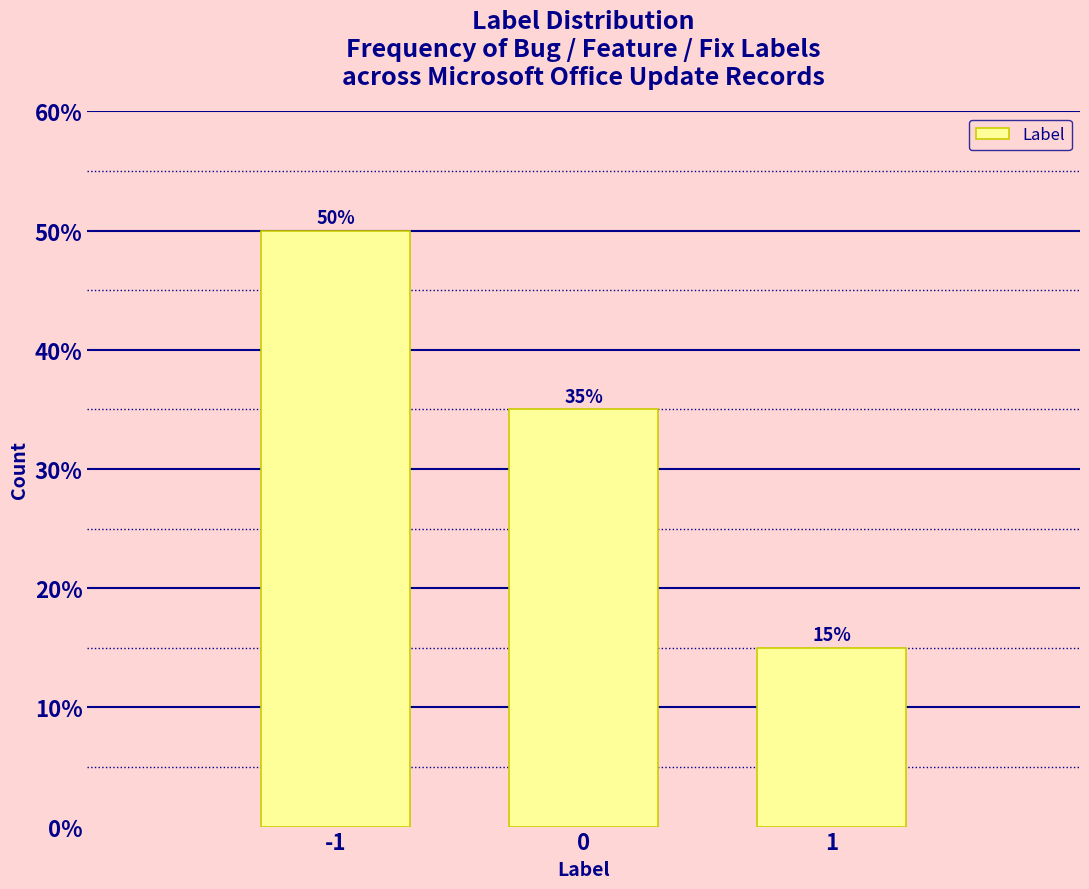

Reading left to right, transcribe this chart: for each bar, give the range it covers on the x-axis and its height.

-1.5 to -0.5: 50
-0.5 to 0.5: 35
0.5 to 1.5: 15